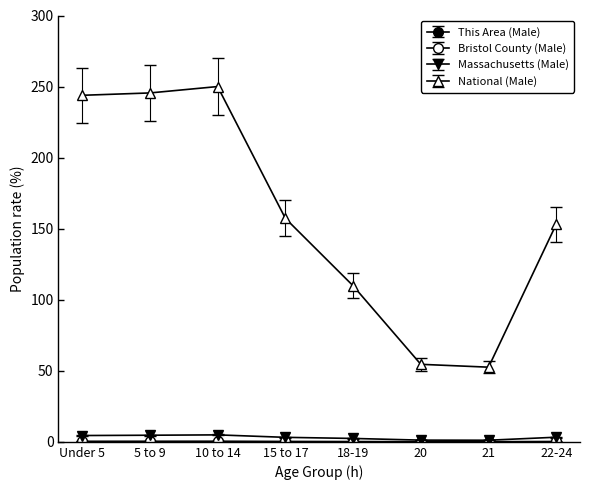

How many series are shown in this chart?

4